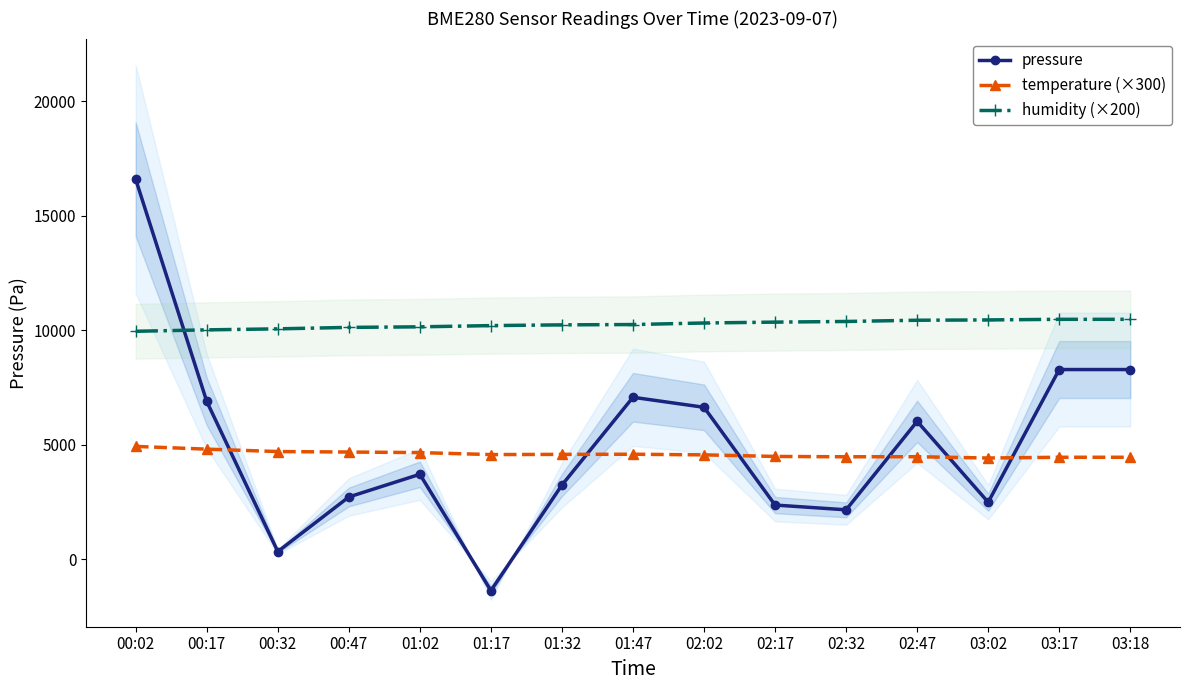

Which series has the largest total across all categories?

humidity (×200)